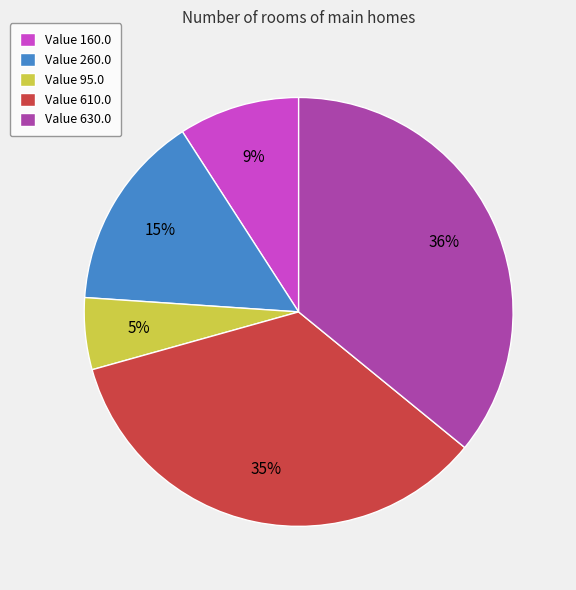

To the nearest percent, what is the average slice percentage?

20%